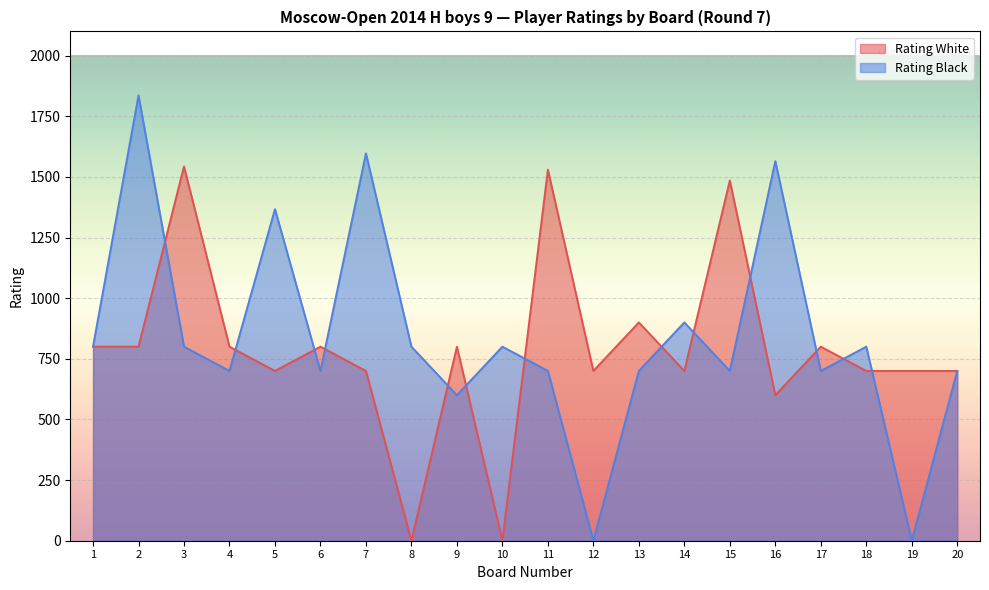

The Rating Black series shows 544 at 8. True or false?

False